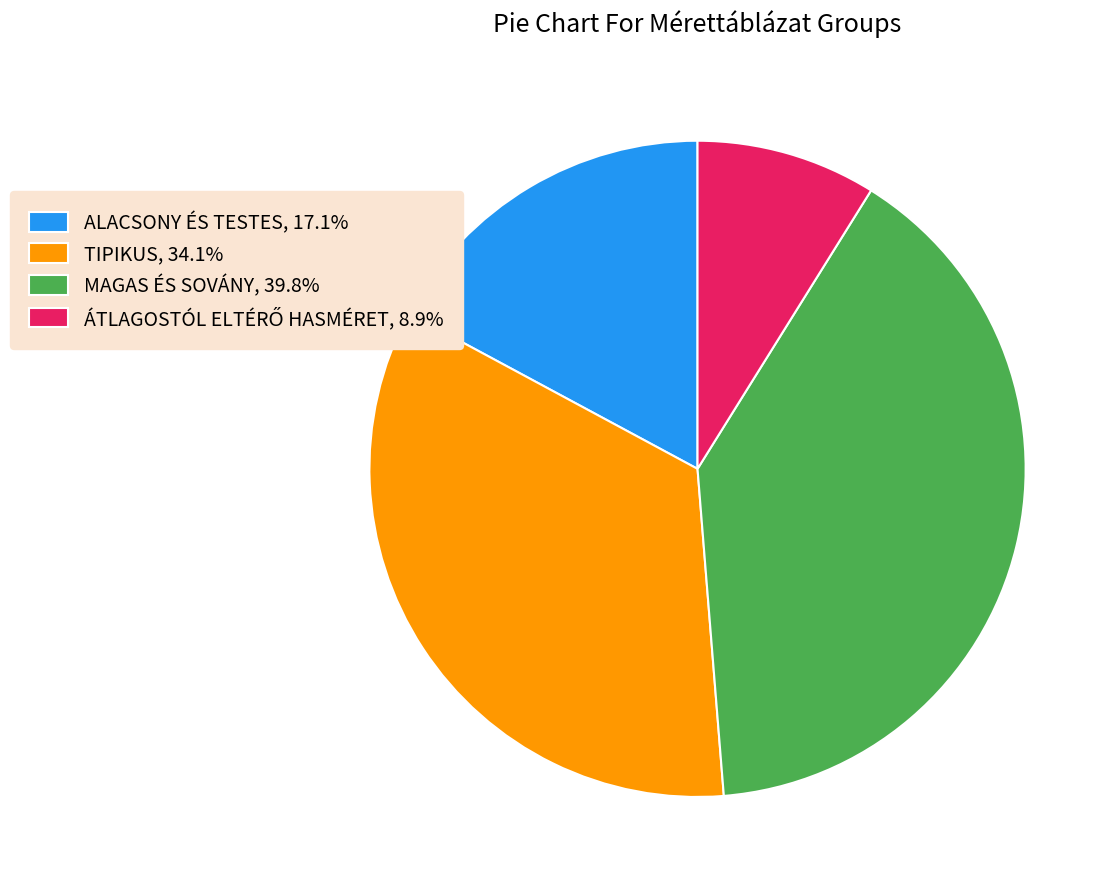

Is there a majority slice in this chart?

No